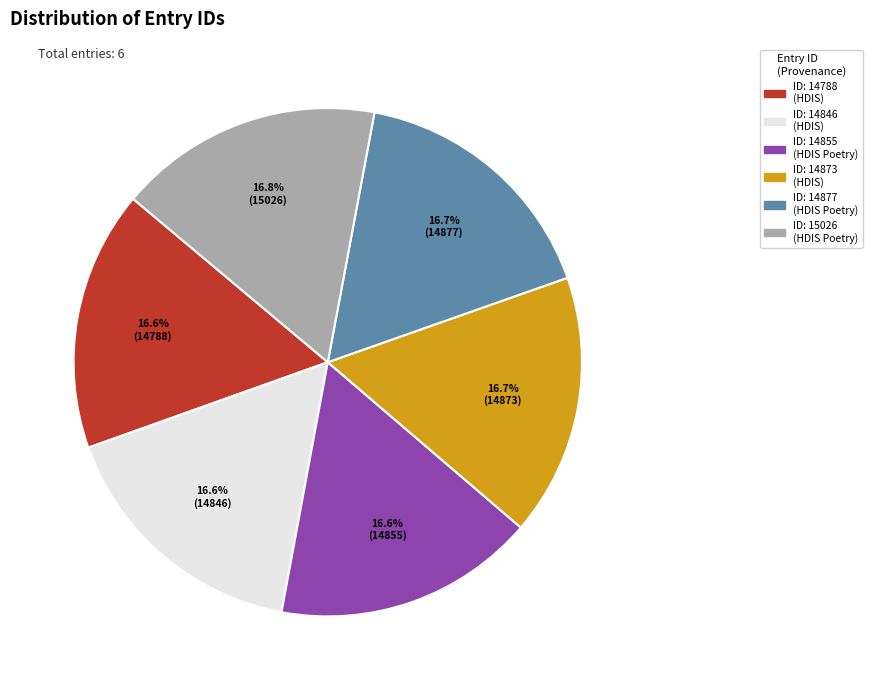

What percentage is NOT represented by ID: 14788 (HDIS)?

83.4%